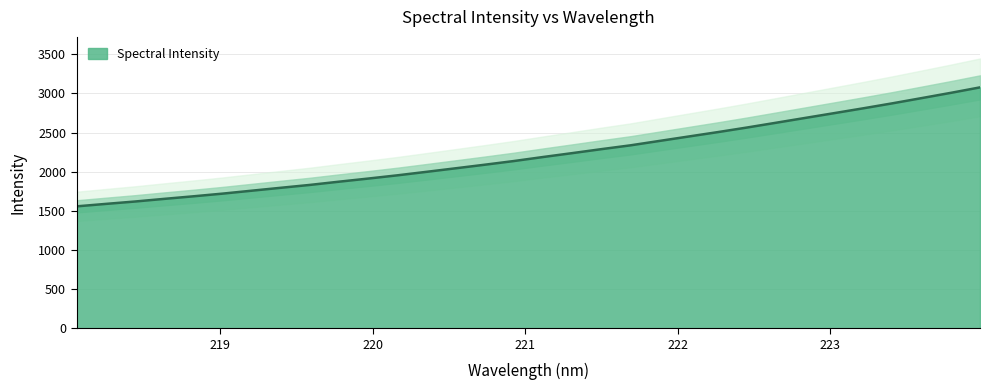

List the labels in order of value, smallest first.

218.0596, 218.2508, 218.442, 218.6332, 218.8244, 219.0156, 219.2067, 219.3979, 219.589, 219.7801, 219.9712, 220.1623, 220.3533, 220.5444, 220.7354, 220.9264, 221.1174, 221.3083, 221.4993, 221.6902, 221.8812, 222.0721, 222.263, 222.4538, 222.6447, 222.8355, 223.0264, 223.2172, 223.408, 223.5987, 223.7895, 223.9802